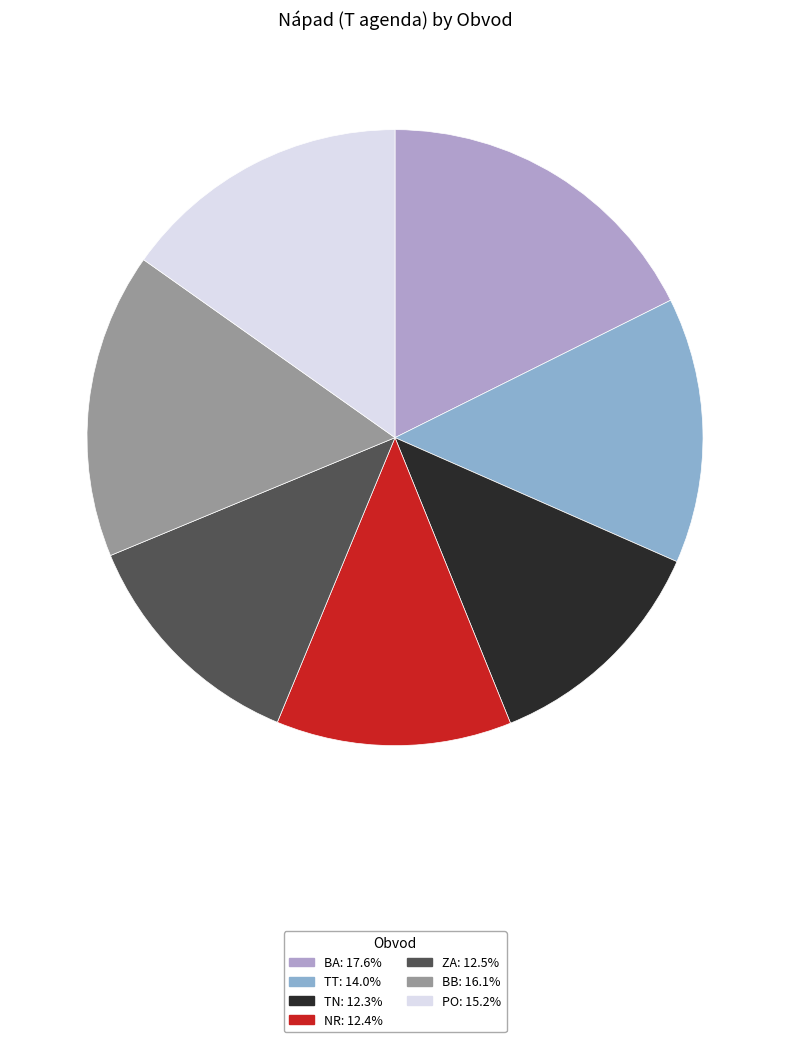

Is the sum of TT and TN greater than half?

No